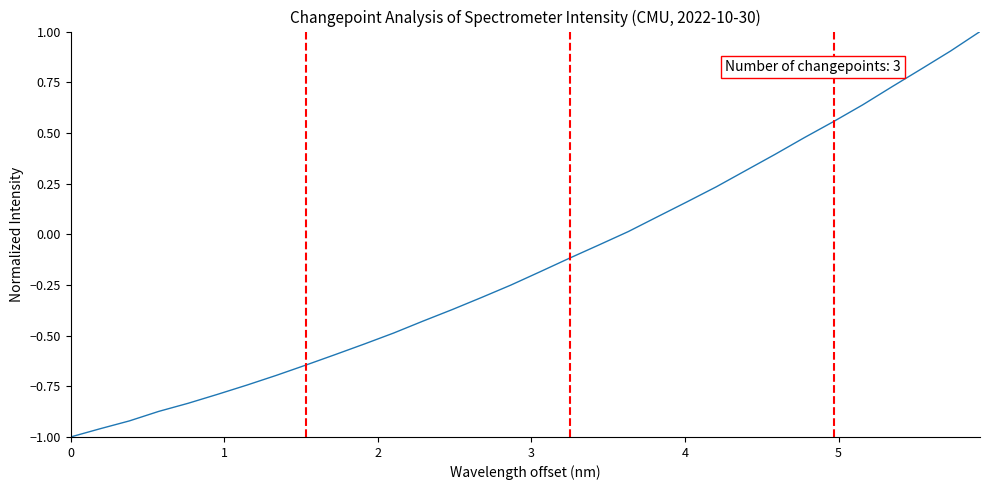

What is the maximum value shown in the chart?

1.0